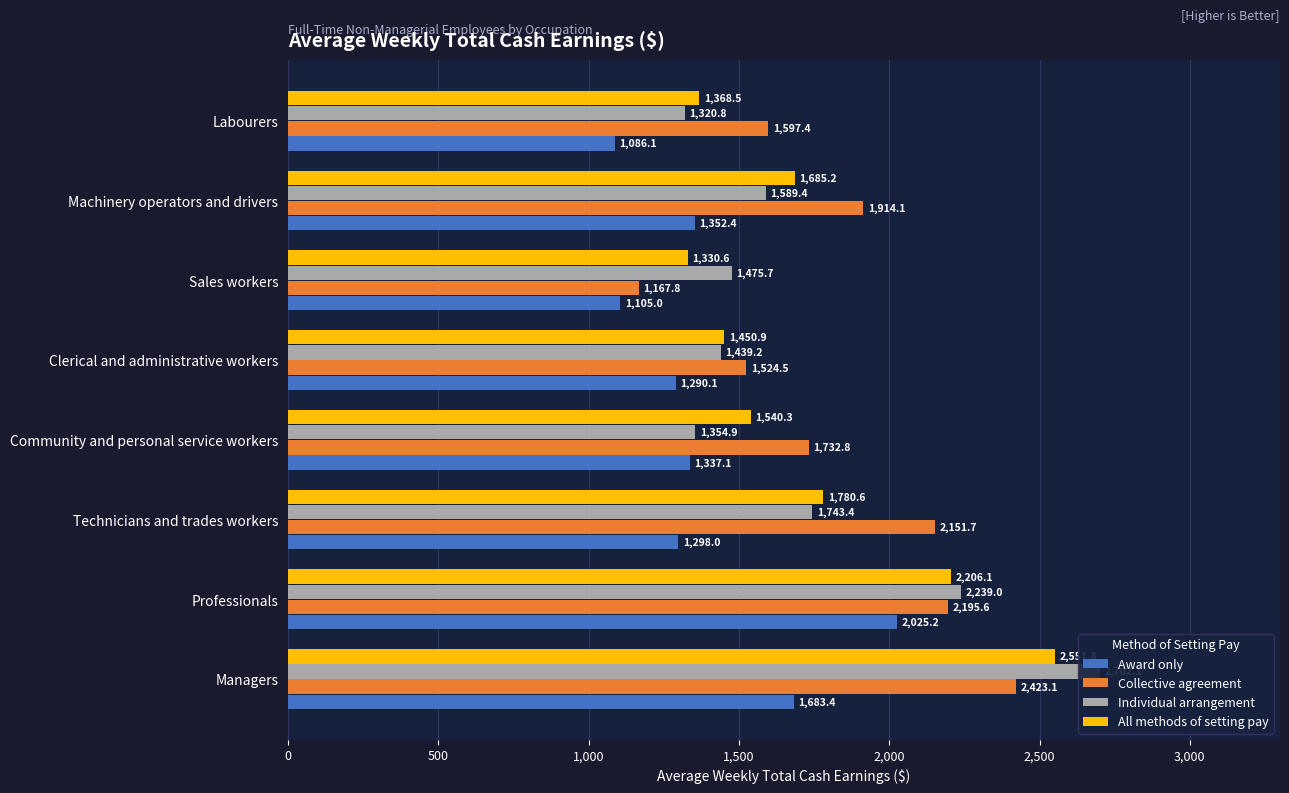

What position from the left is Machinery operators and drivers?

7